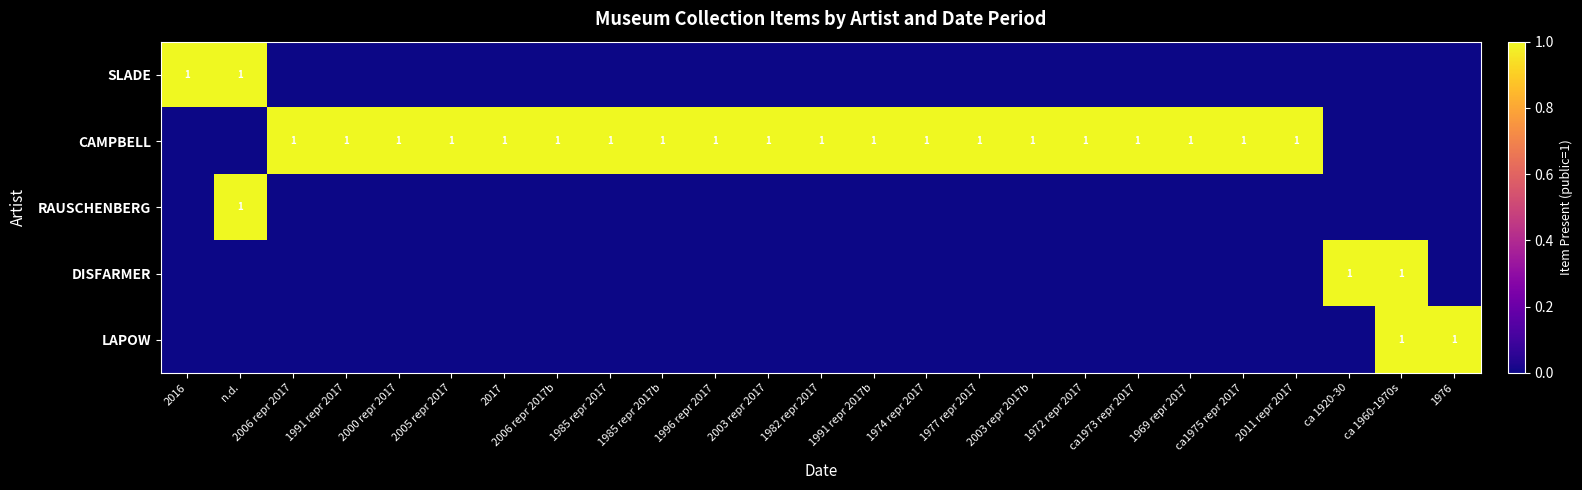

True or false: CAMPBELL has a value of 1 at 1991 repr 2017b.

True